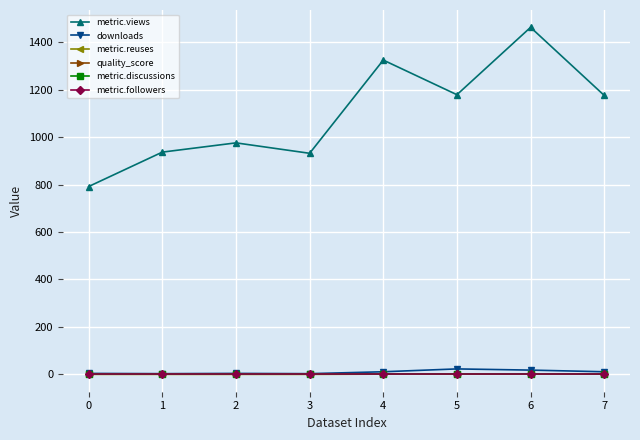

Is this an area chart (filled region under the line)?

No